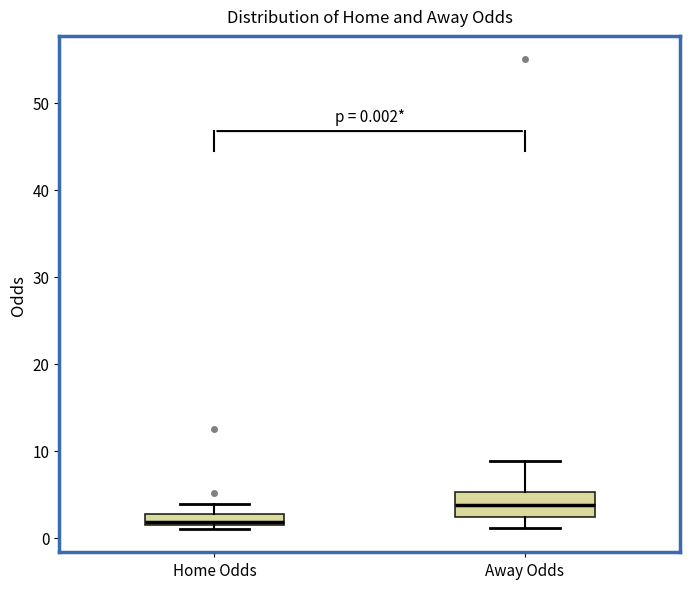

Which box is the tallest, from its lower edge to its upper edge?

Away Odds